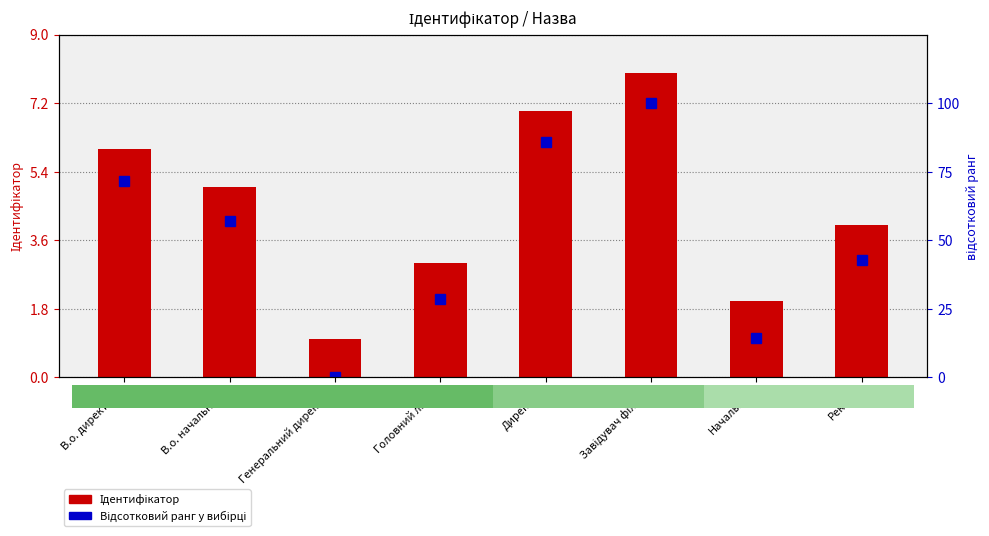

Is it true that Ідентифікатор equals 5.0 at В.о. начальника?

True